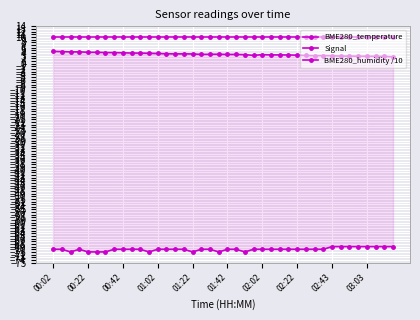

Which series has the largest total across all categories?

BME280_humidity /10